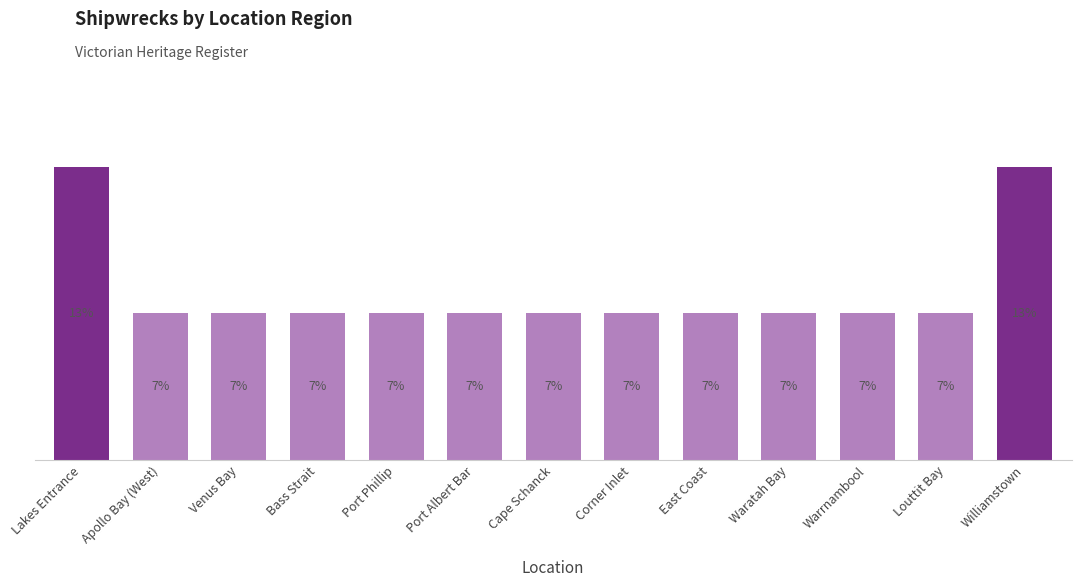

List the labels in order of value, largest first.

Lakes Entrance, Williamstown, Apollo Bay (West), Venus Bay, Bass Strait, Port Phillip, Port Albert Bar, Cape Schanck, Corner Inlet, East Coast, Waratah Bay, Warrnambool, Louttit Bay